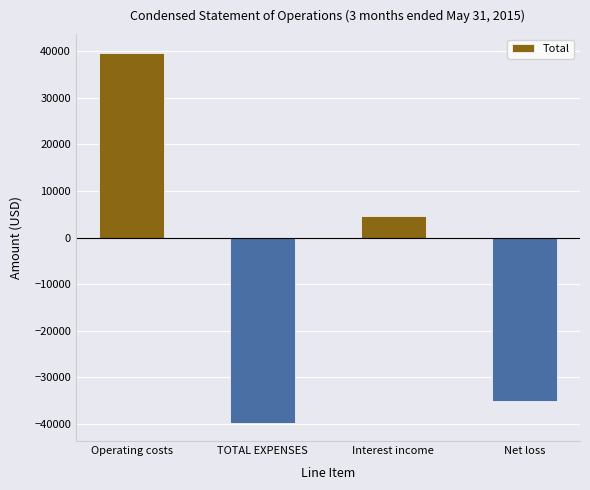

What is the difference between the maximum and minimum values?

79408